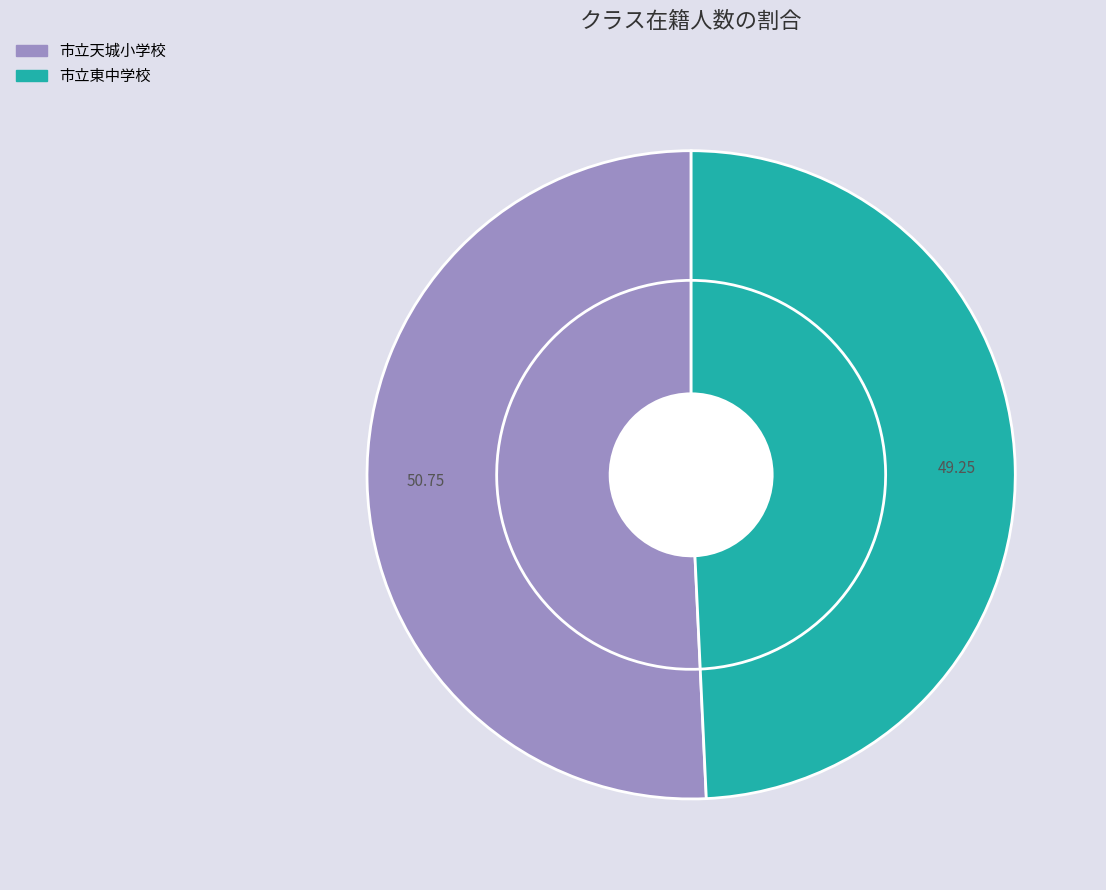

Rank the categories by value from lowest to highest.

市立東中学校, 市立天城小学校